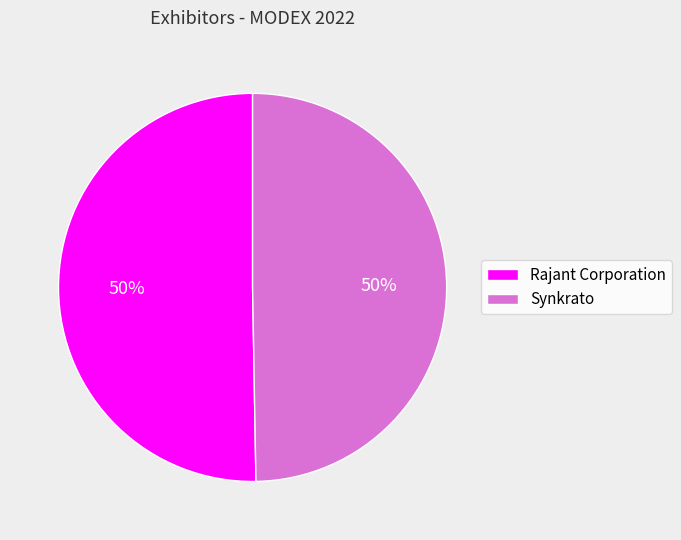

To the nearest percent, what is the average slice percentage?

50%